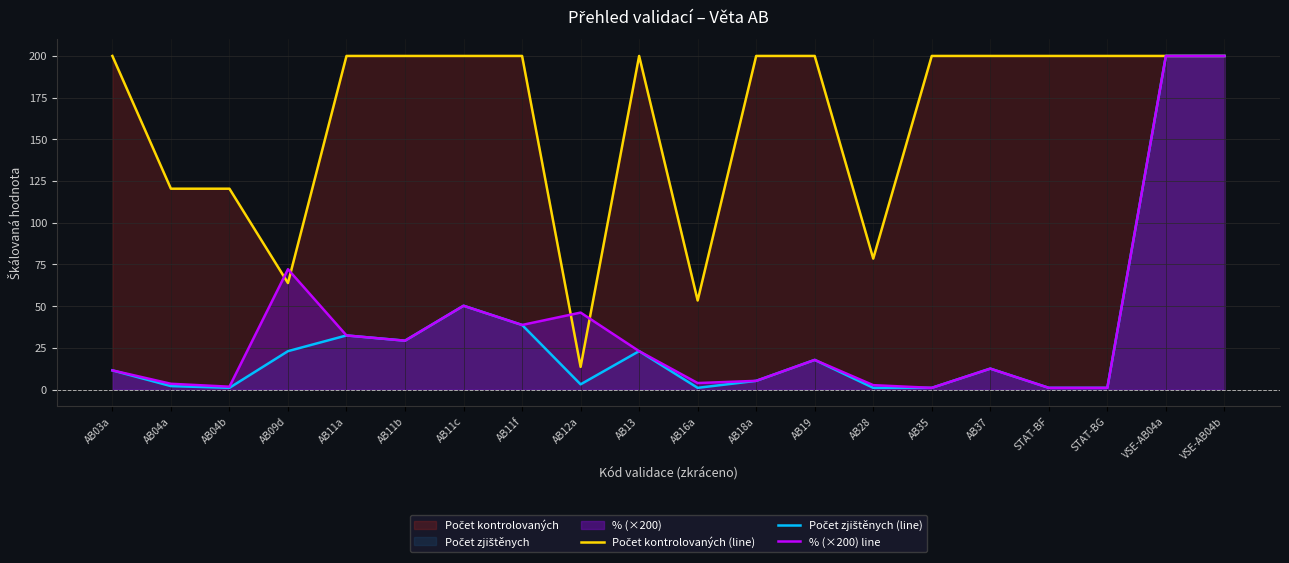

What is the value of the Počet kontrolovaných (line) point at the 15th from the left?

200.0